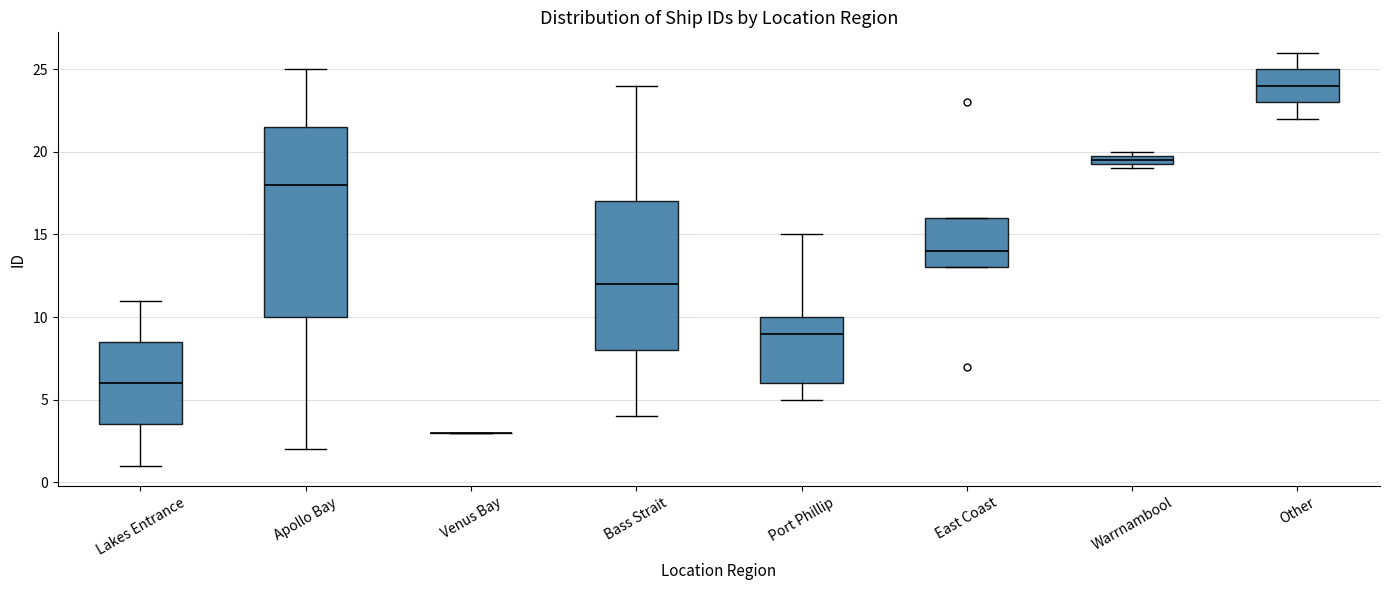

Where is the lower edge of the box for Port Phillip on the y-axis? The values are not printed on the chart, so give them approximately, as read against the axis.

6.0